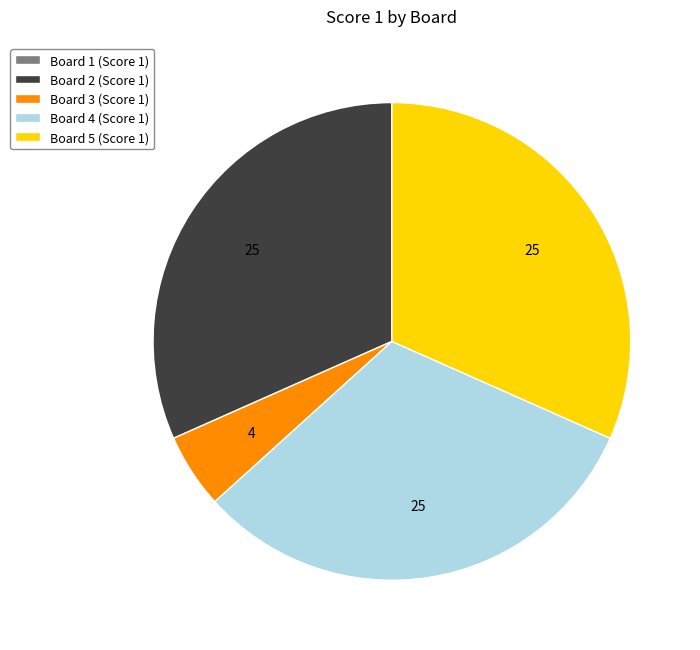

Is there any slice that represents more than half of the pie?

No